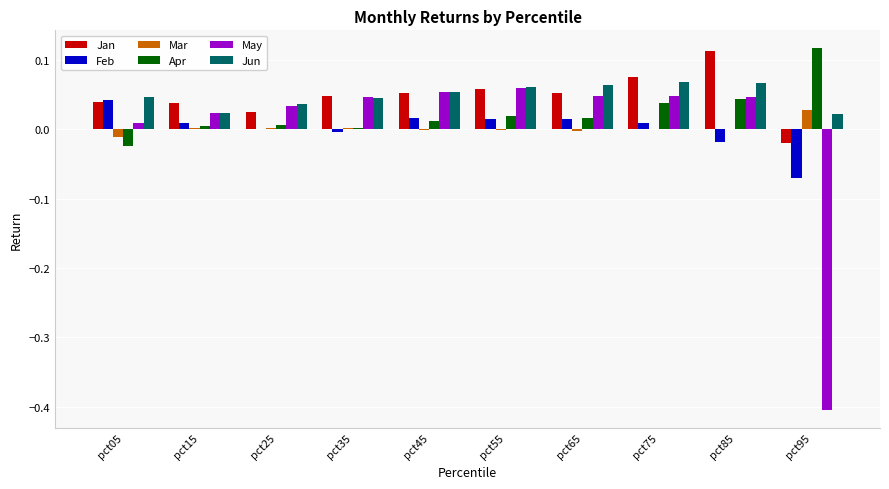

The value of May at pct25 is 0.0. True or false?

True